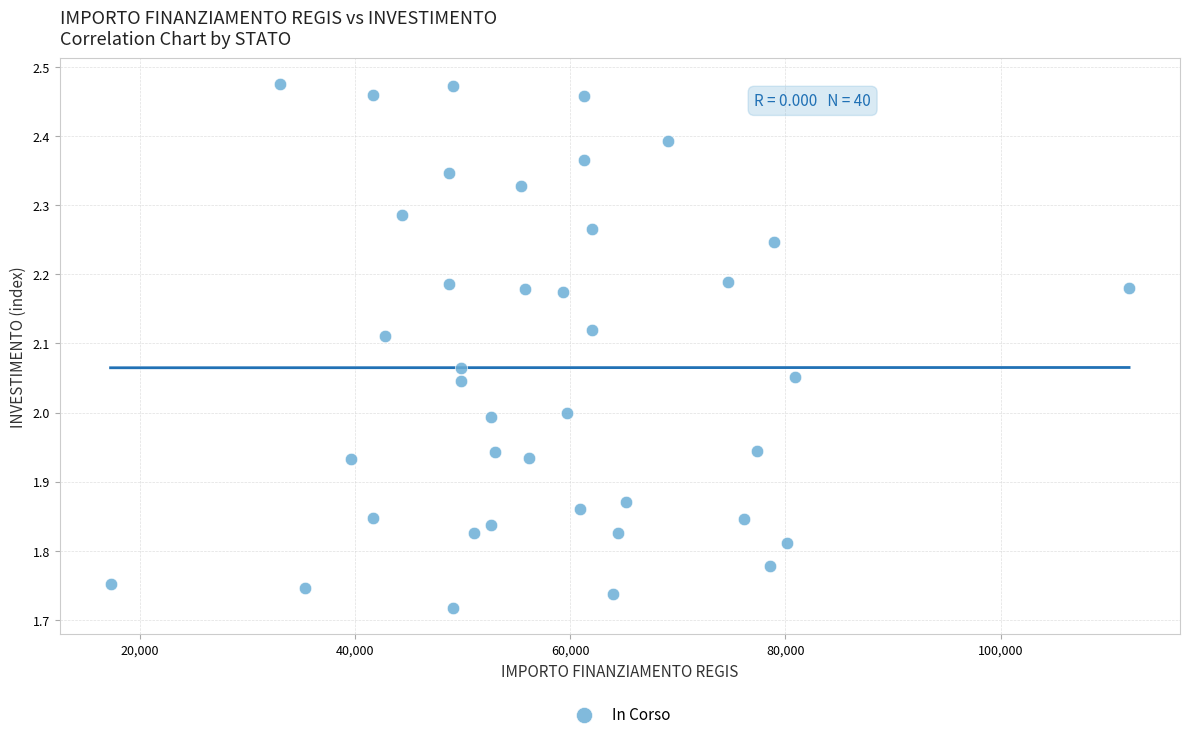

What is the range of Y values (max minus min)?

0.8